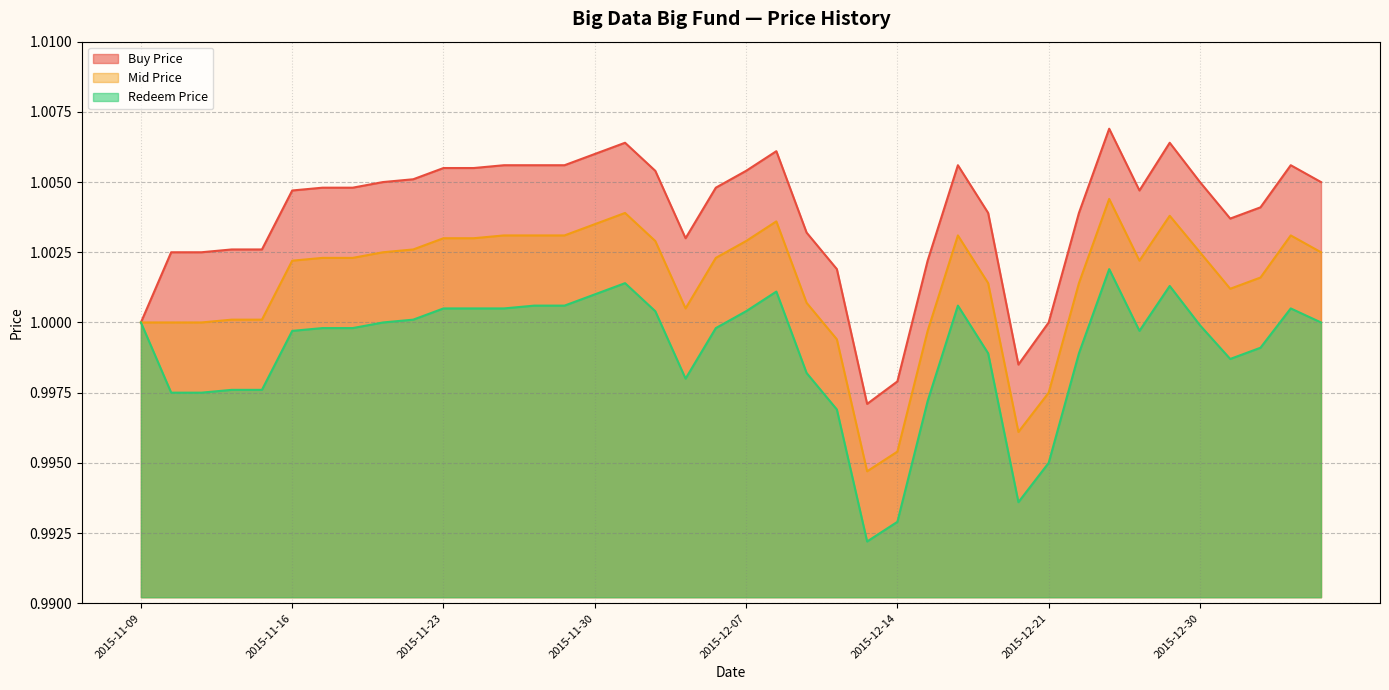

True or false: Buy Price and Redeem Price cross at least once.

False